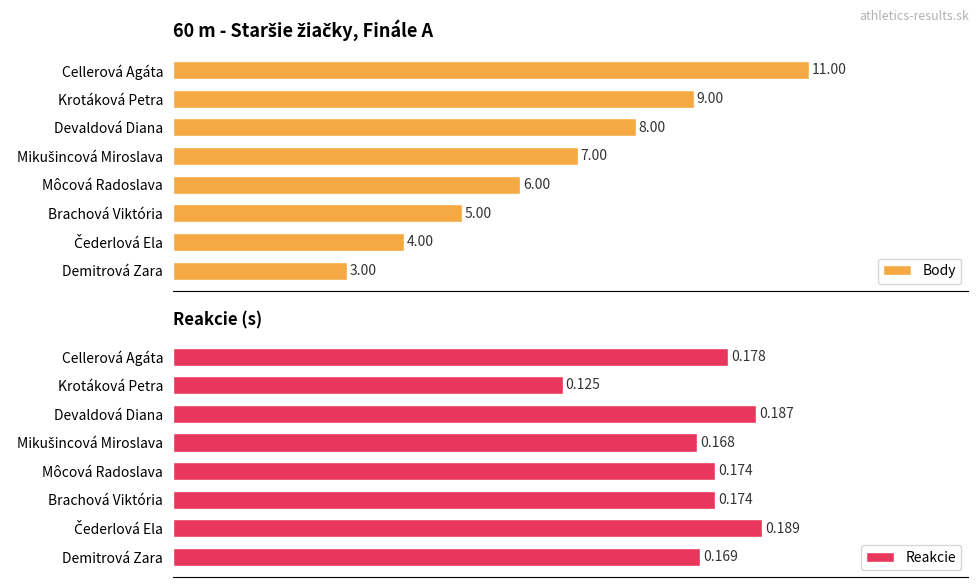

Does the chart contain stacked bars?

No